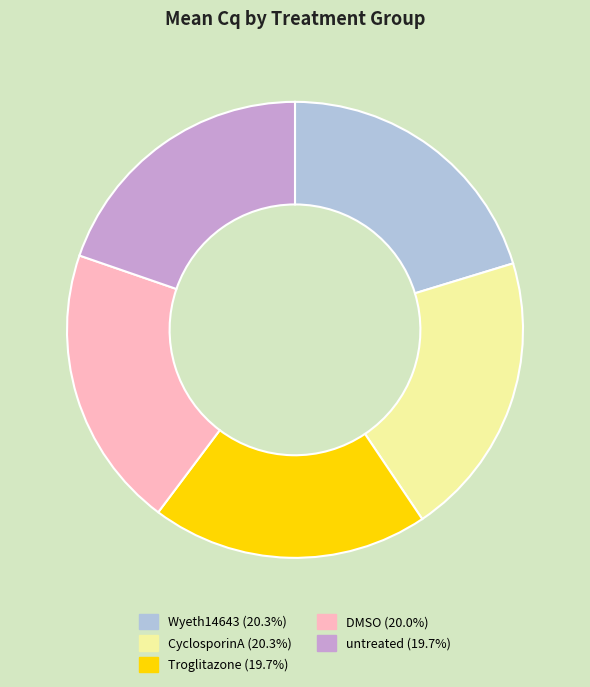

Approximately how many times larger is the value at CyclosporinA compared to DMSO?

1.0